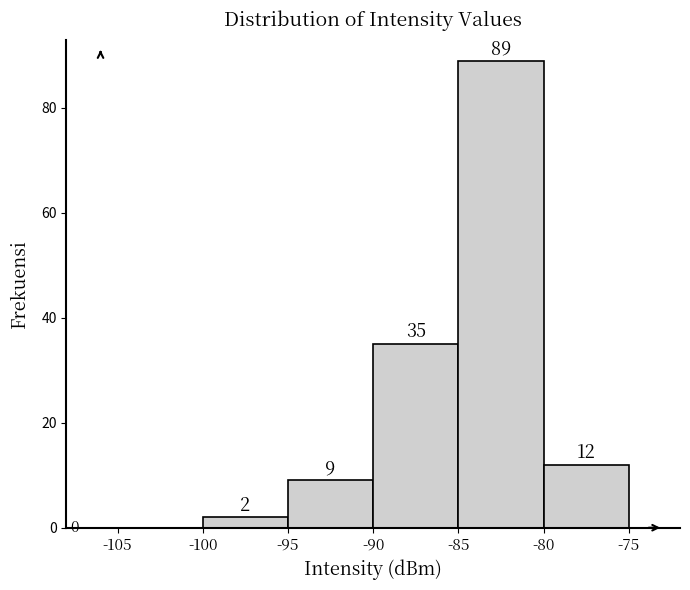

What is the height of the bar covering -85 to -80 on the x-axis?

89